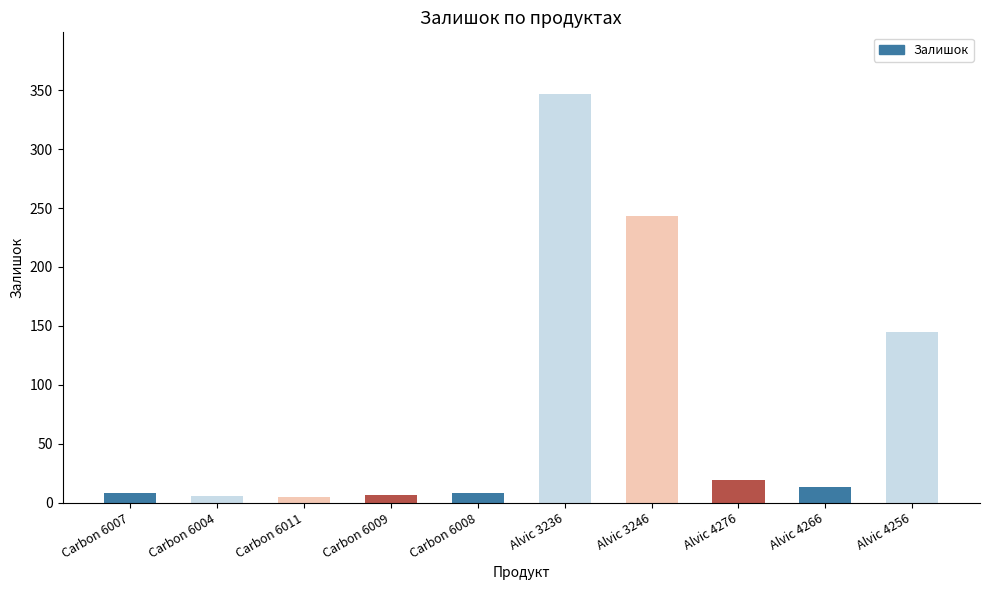

At which label is the value closest to 176?

Alvic 4256